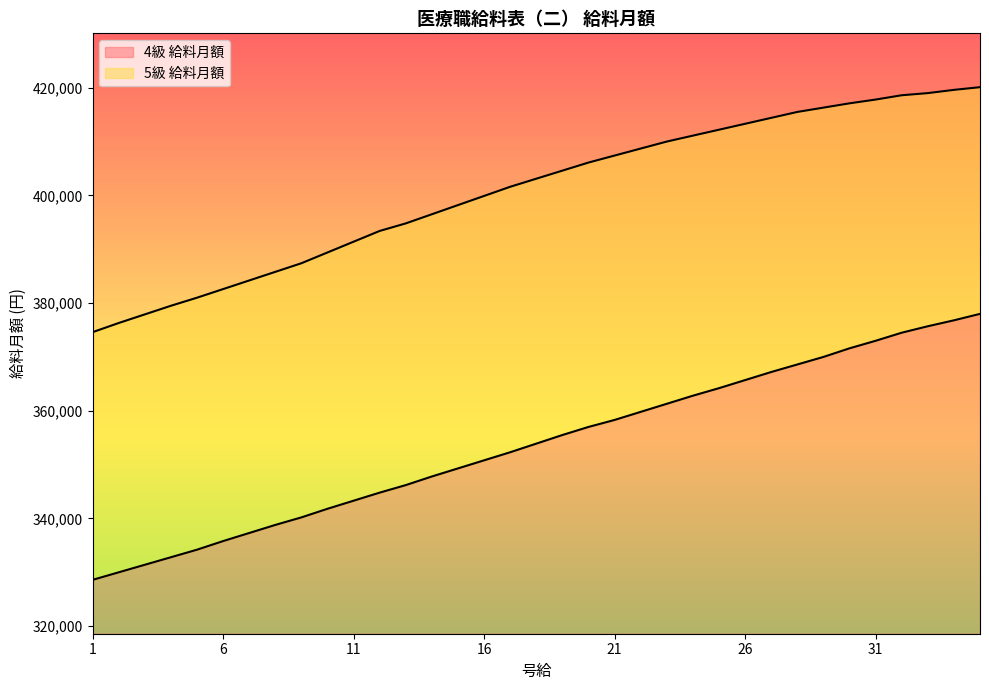

How many lines are shown in the chart?

2